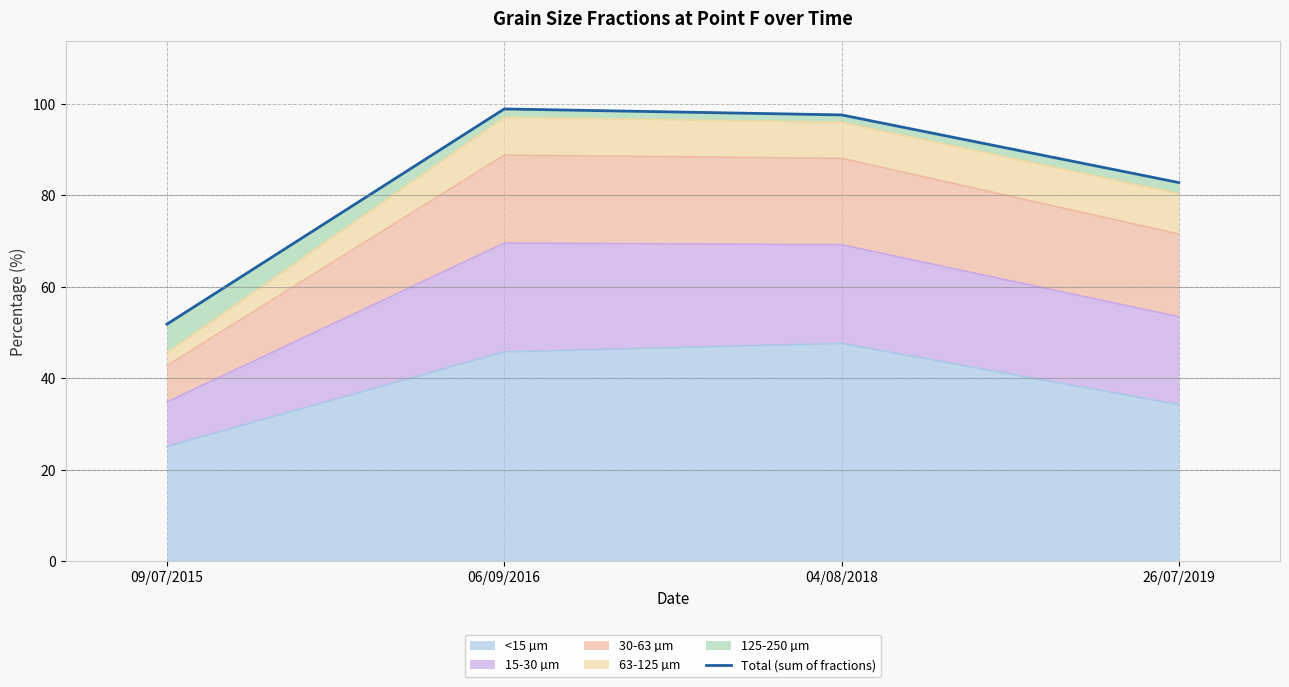

Reading left to right, transcribe all the data shown in this chart.

09/07/2015=51.8	06/09/2016=98.9	04/08/2018=97.6	26/07/2019=82.8